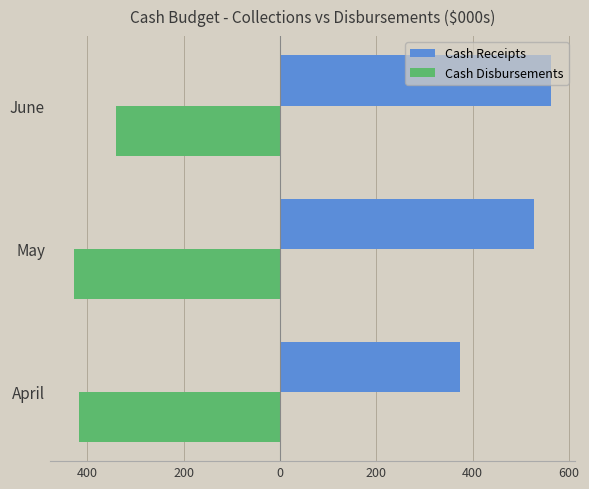

What are all the series names shown in the legend?

Cash Receipts, Cash Disbursements